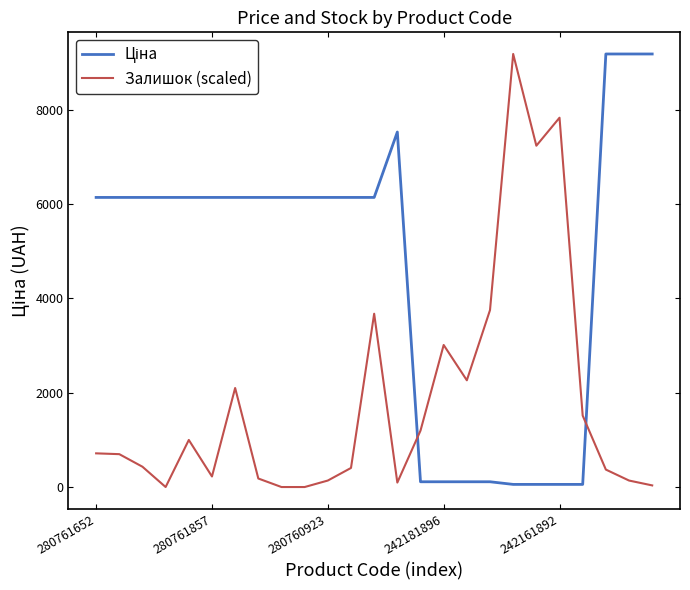

How many distinct data groups are displayed?

2